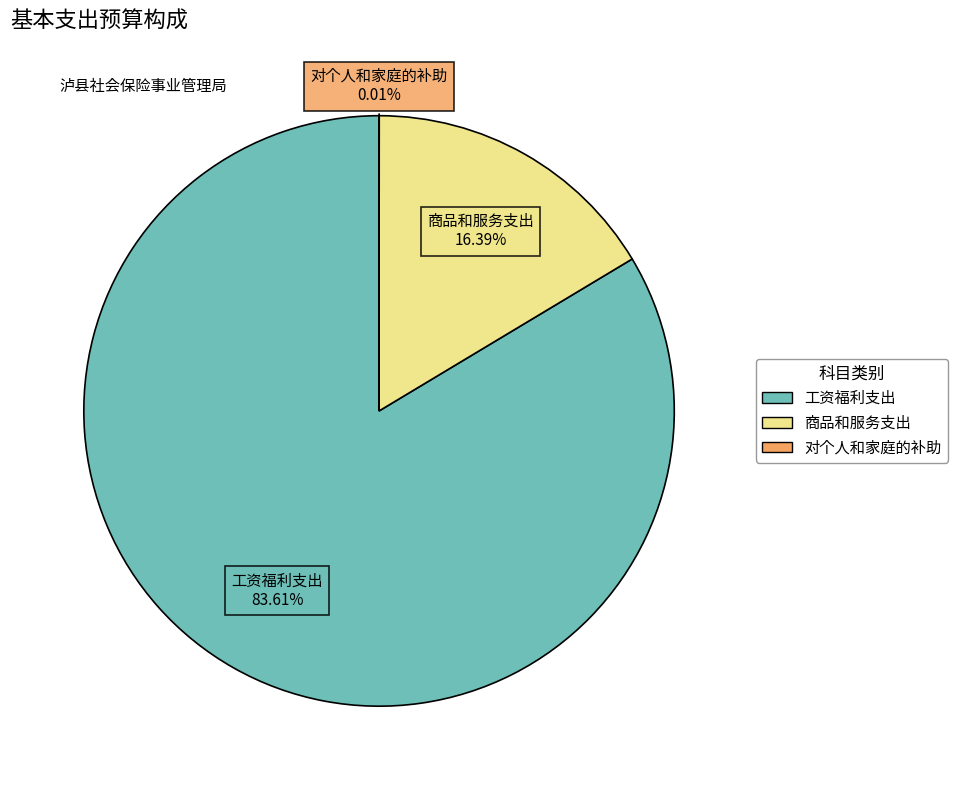

Which slice represents more than half of the pie?

工资福利支出